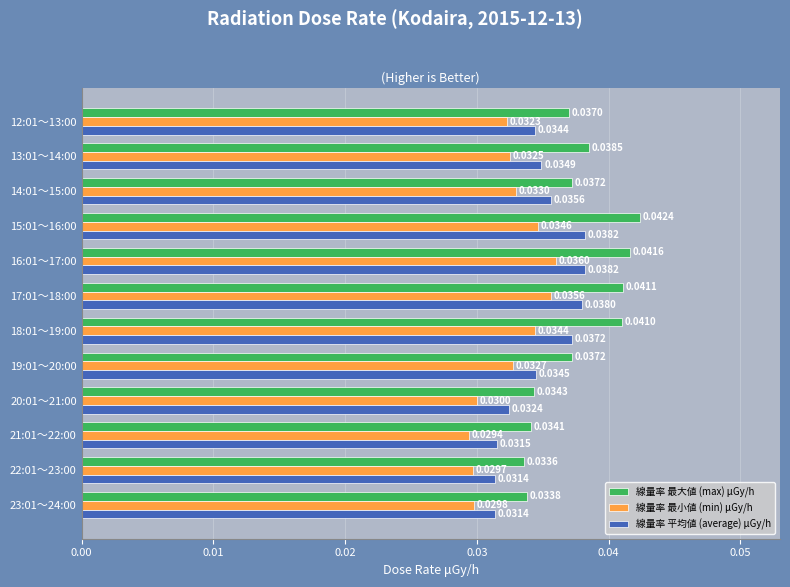

Which series has the largest total across all categories?

線量率 最大値 (max) μGy/h